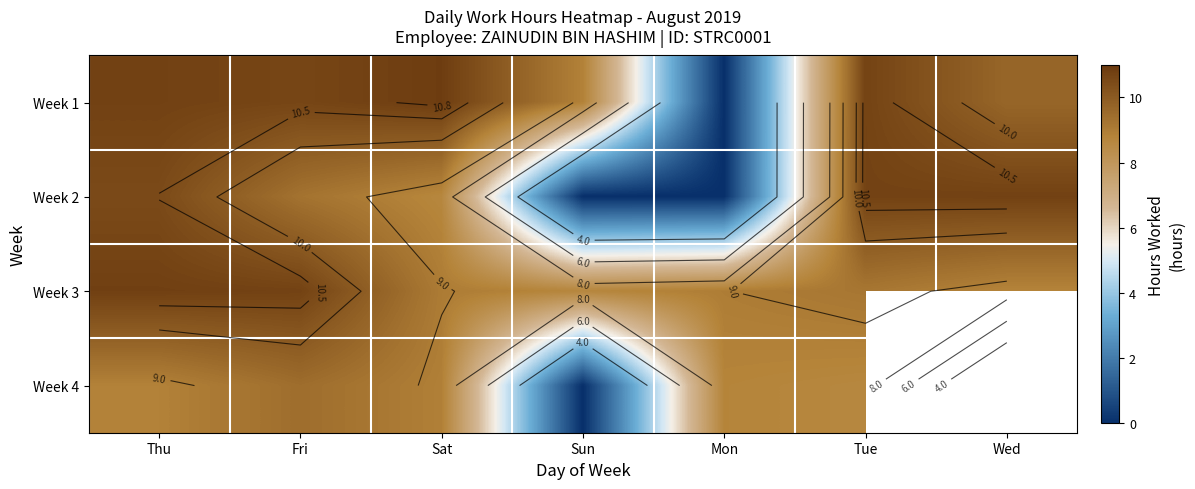

Where is Week 4 nearest to the value 4?

Sun